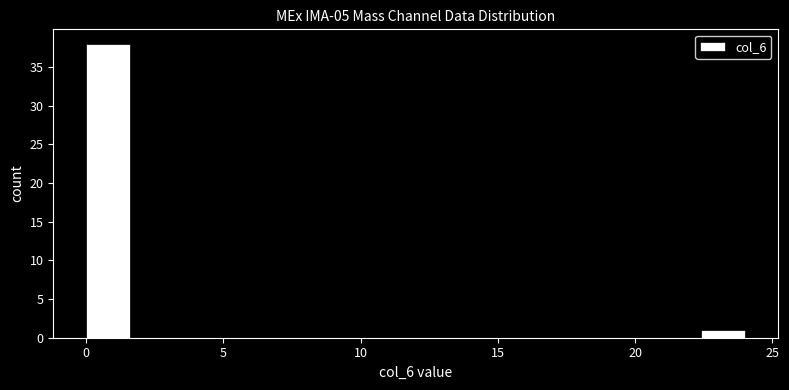

Read against the x-axis, roughly where is the centre of the tallest bar?

1.0